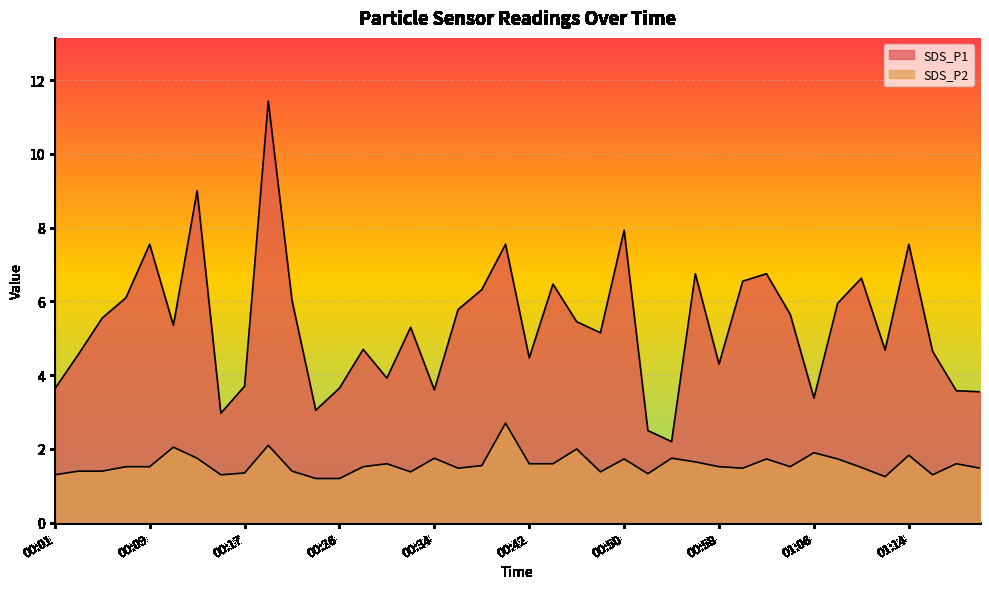

At which category is the sum across all series the highest?

00:19